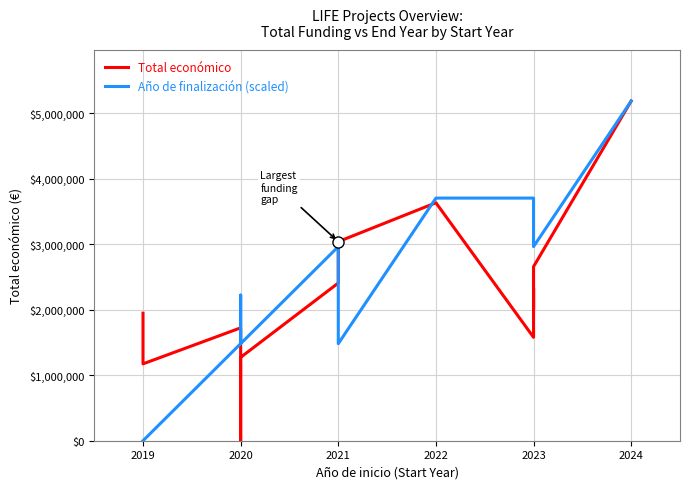

The Total económico series shows 1295831.7 at 2022. True or false?

False